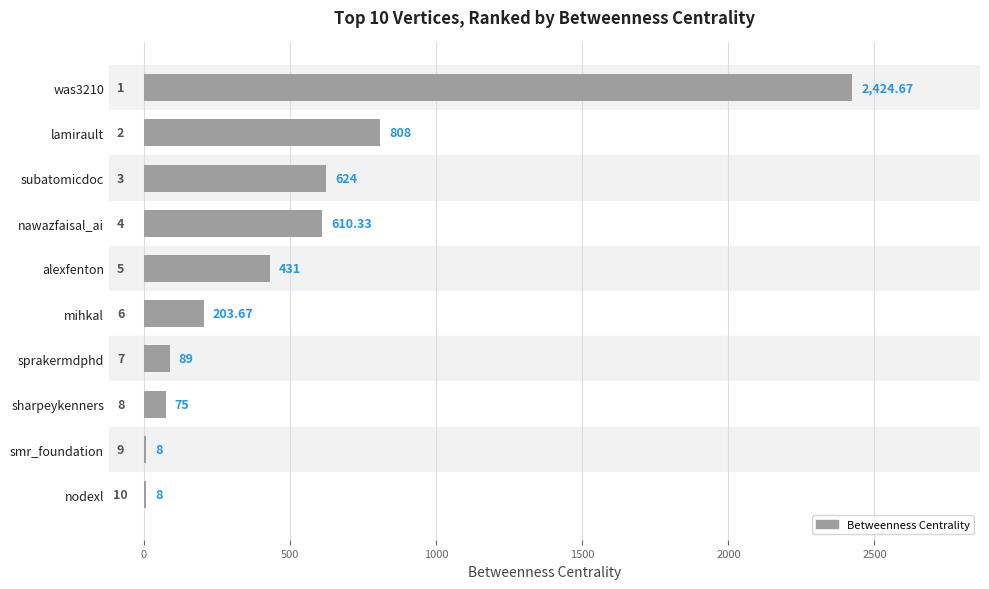

Which has a higher value, sprakermdphd or mihkal?

mihkal